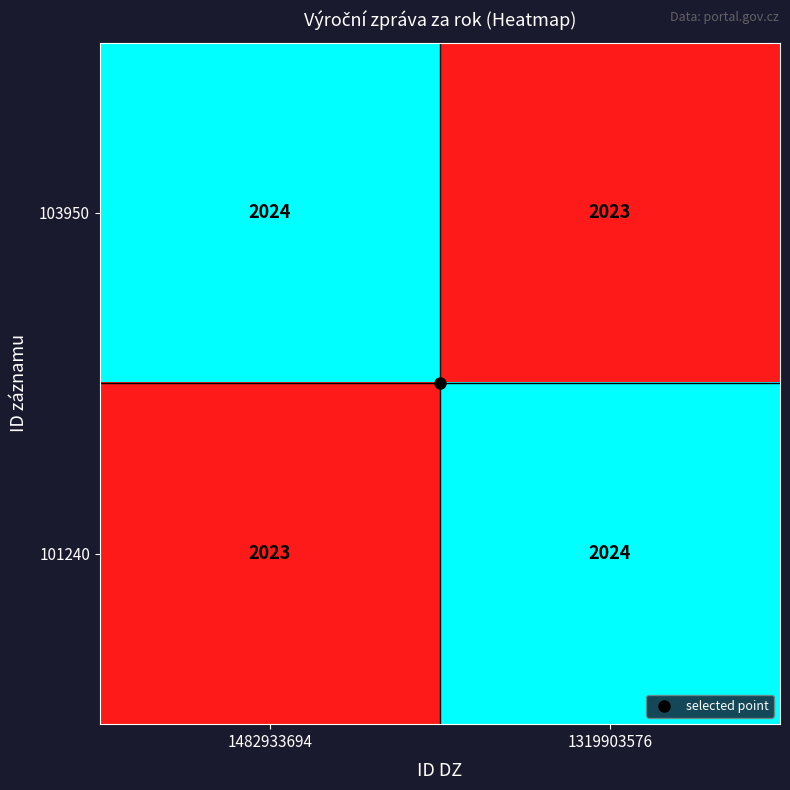

At which label is 103950 closest to 2023?

1319903576